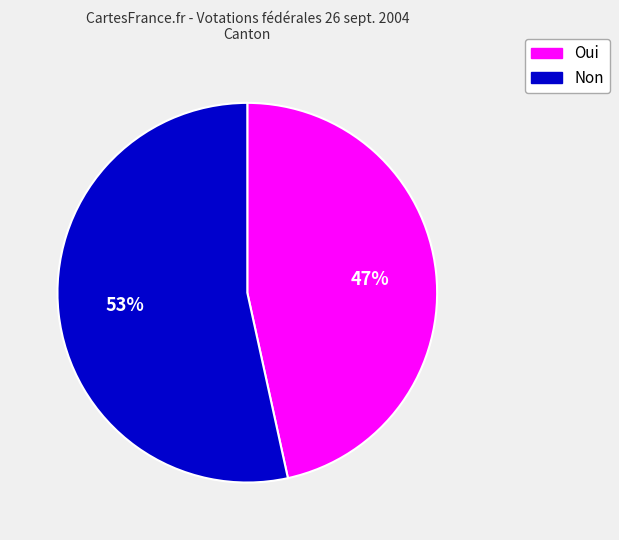

Is it true that Non is 53% of the pie?

True